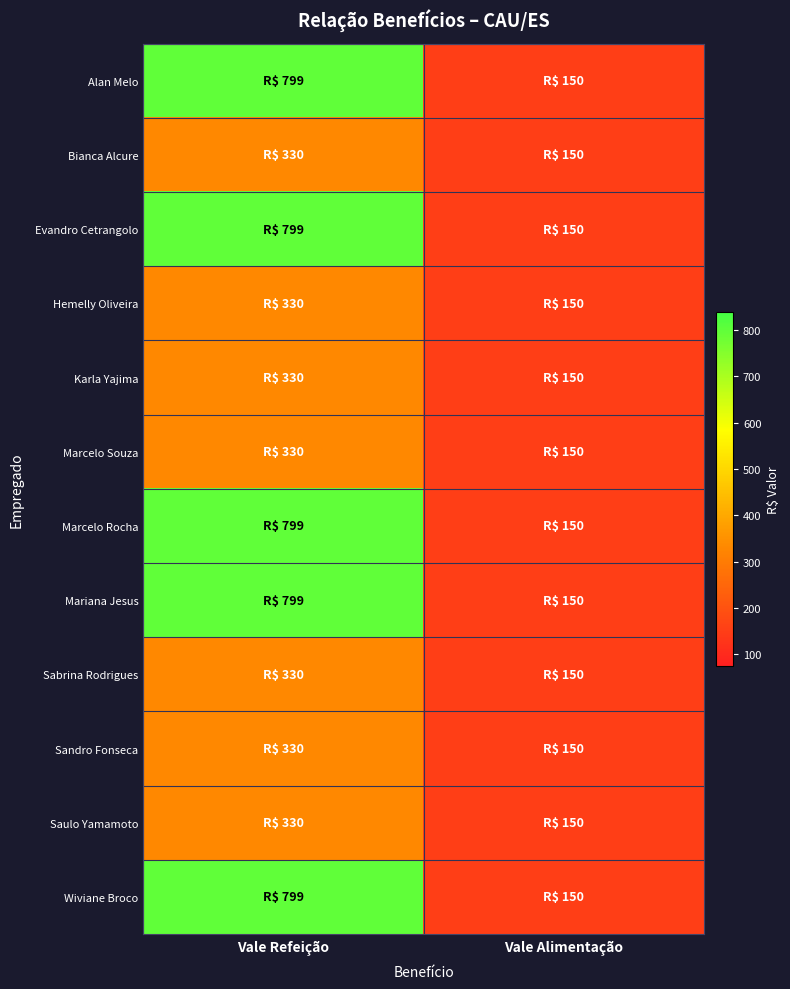

Reading right to left, extract all data points from this chart.

Alan Melo: Vale Alimentação=150	Vale Refeição=799
Bianca Alcure: Vale Alimentação=150	Vale Refeição=330
Evandro Cetrangolo: Vale Alimentação=150	Vale Refeição=799
Hemelly Oliveira: Vale Alimentação=150	Vale Refeição=330
Karla Yajima: Vale Alimentação=150	Vale Refeição=330
Marcelo Souza: Vale Alimentação=150	Vale Refeição=330
Marcelo Rocha: Vale Alimentação=150	Vale Refeição=799
Mariana Jesus: Vale Alimentação=150	Vale Refeição=799
Sabrina Rodrigues: Vale Alimentação=150	Vale Refeição=330
Sandro Fonseca: Vale Alimentação=150	Vale Refeição=330
Saulo Yamamoto: Vale Alimentação=150	Vale Refeição=330
Wiviane Broco: Vale Alimentação=150	Vale Refeição=799